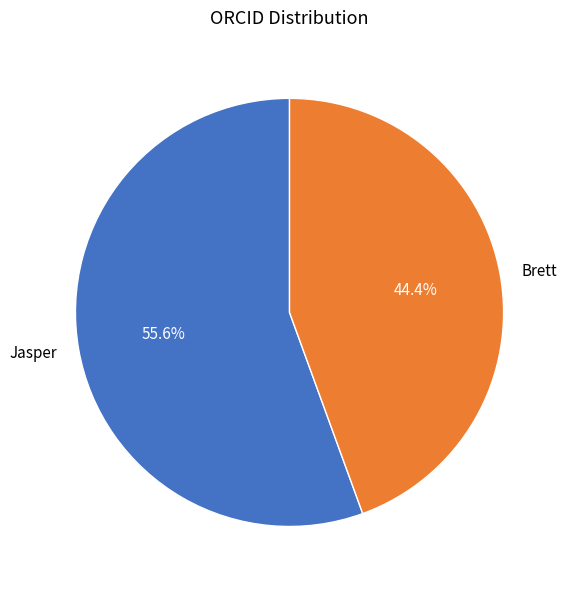

Rank the categories by value from lowest to highest.

Brett, Jasper